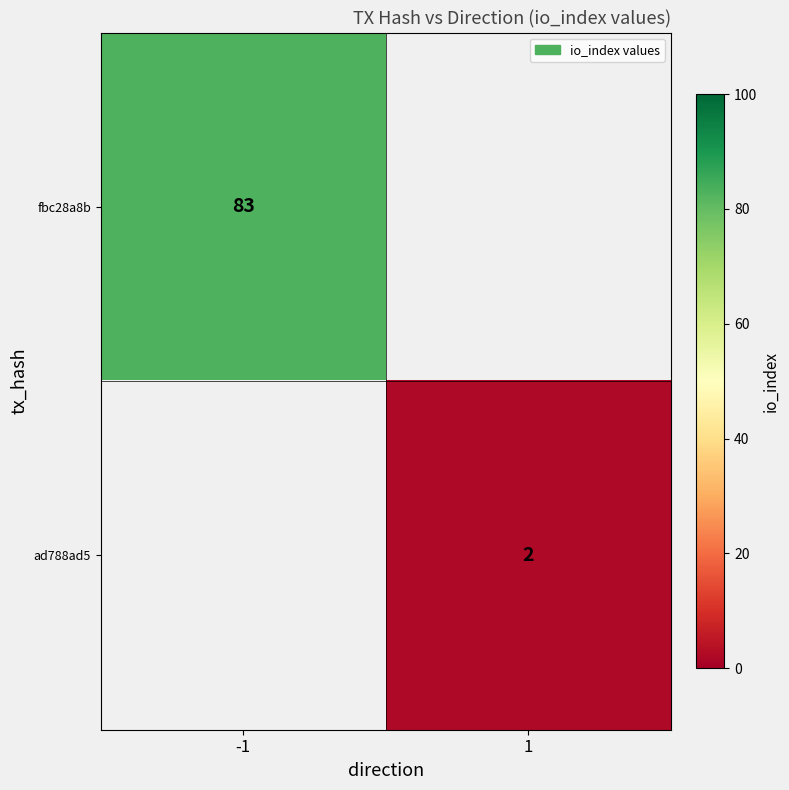

What is the greatest value displayed?

83.0